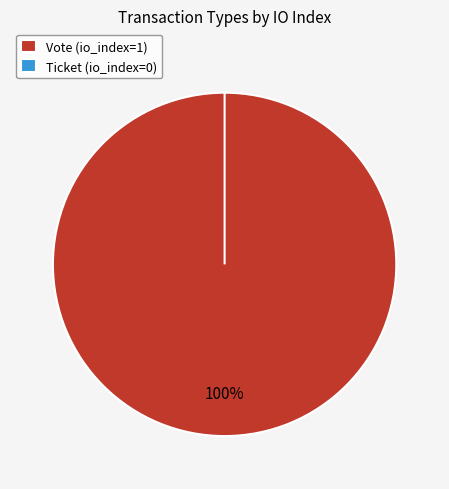

Which slice is the largest?

Vote